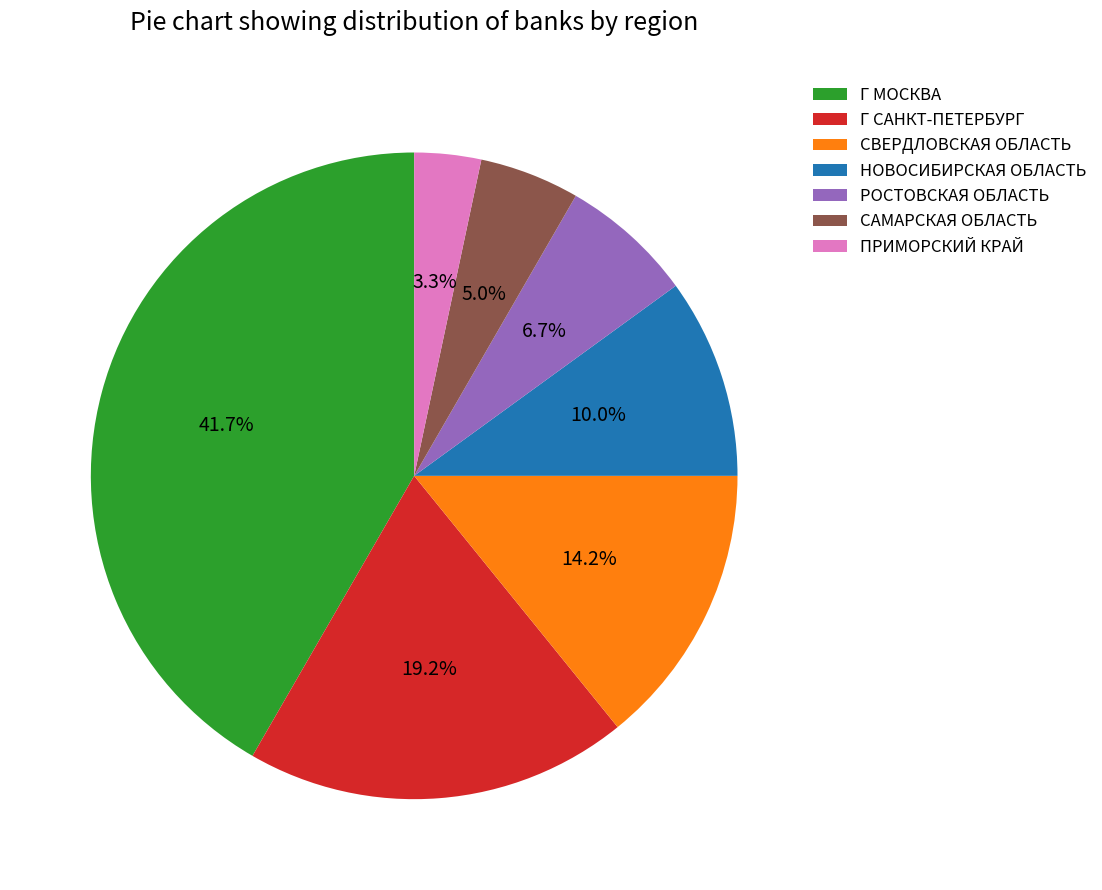

To the nearest percent, what percentage of the pie is СВЕРДЛОВСКАЯ ОБЛАСТЬ?

14%